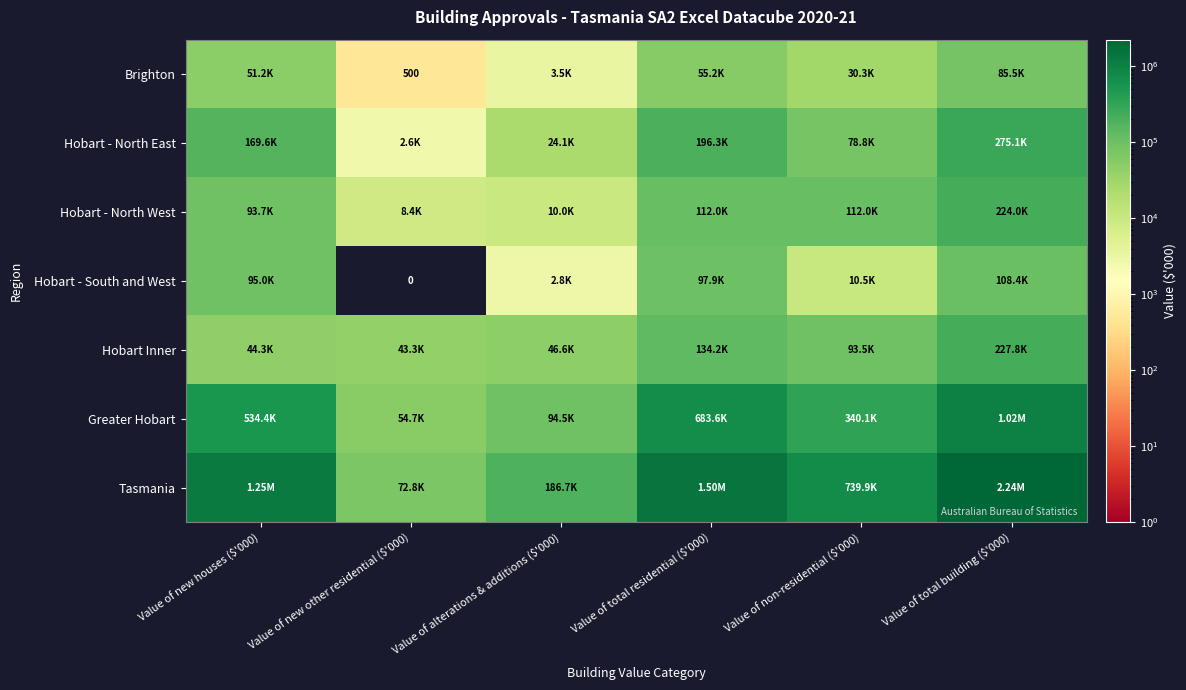

The Tasmania series shows 1245294.4 at Value of new houses ($'000). True or false?

True